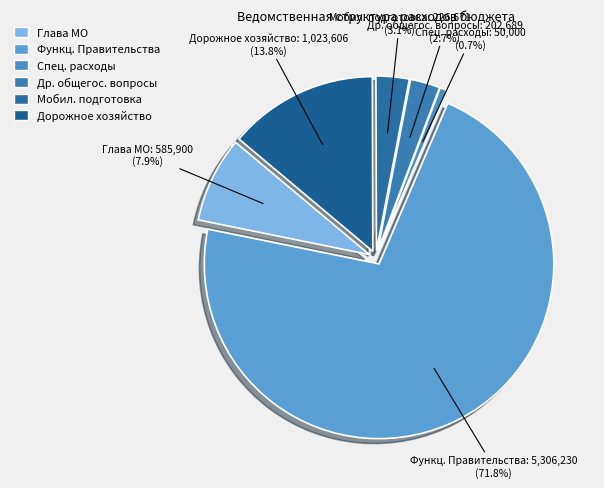

True or false: Специальные расходы accounts for 11% of the total.

False